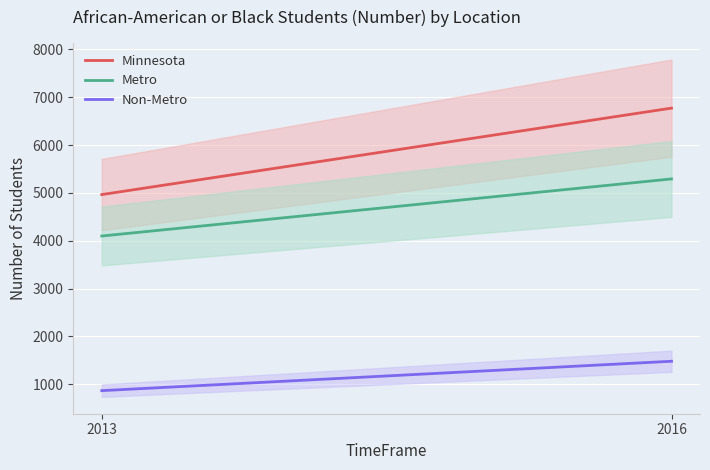

Reading left to right, list all the values displayed in this chart.

Minnesota: 2013=4964	2016=6771
Metro: 2013=4098	2016=5291
Non-Metro: 2013=866	2016=1480